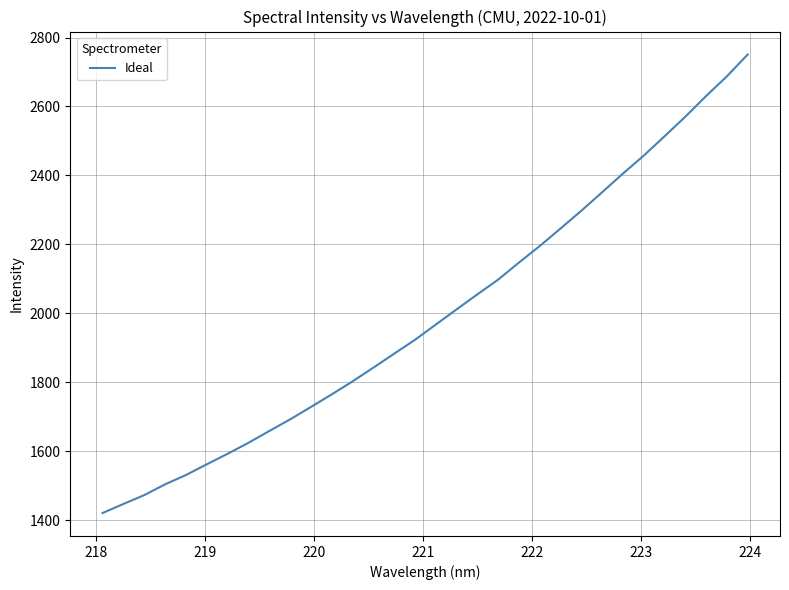

True or false: there are more than 1 points higher than both neighbors.

False